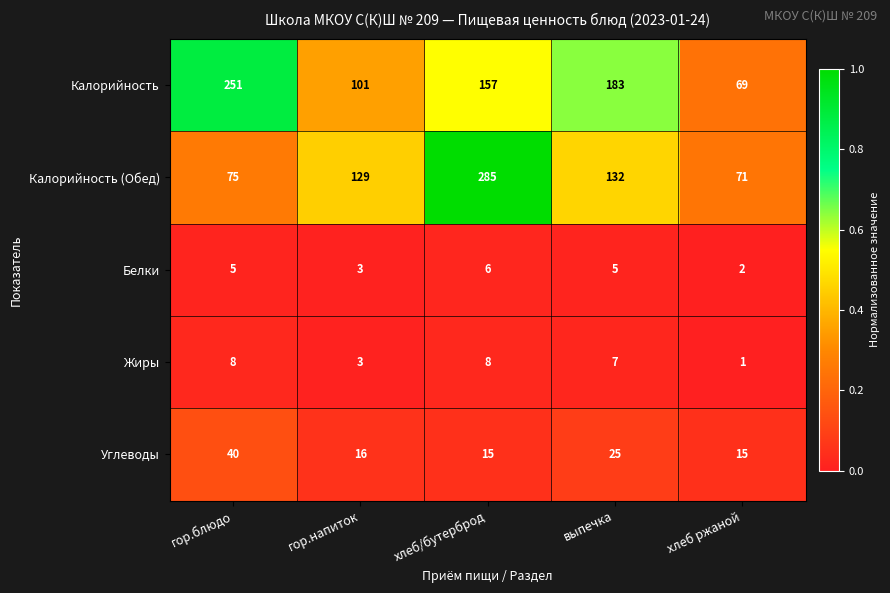

Reading left to right, transcribe all the data shown in this chart.

Калорийность: гор.блюдо=251	гор.напиток=101	хлеб/бутерброд=157	выпечка=183	хлеб ржаной=69
Калорийность (Обед): гор.блюдо=75	гор.напиток=129	хлеб/бутерброд=285	выпечка=132	хлеб ржаной=71
Белки: гор.блюдо=5	гор.напиток=3	хлеб/бутерброд=6	выпечка=5	хлеб ржаной=2
Жиры: гор.блюдо=8	гор.напиток=3	хлеб/бутерброд=8	выпечка=7	хлеб ржаной=1
Углеводы: гор.блюдо=40	гор.напиток=16	хлеб/бутерброд=15	выпечка=25	хлеб ржаной=15